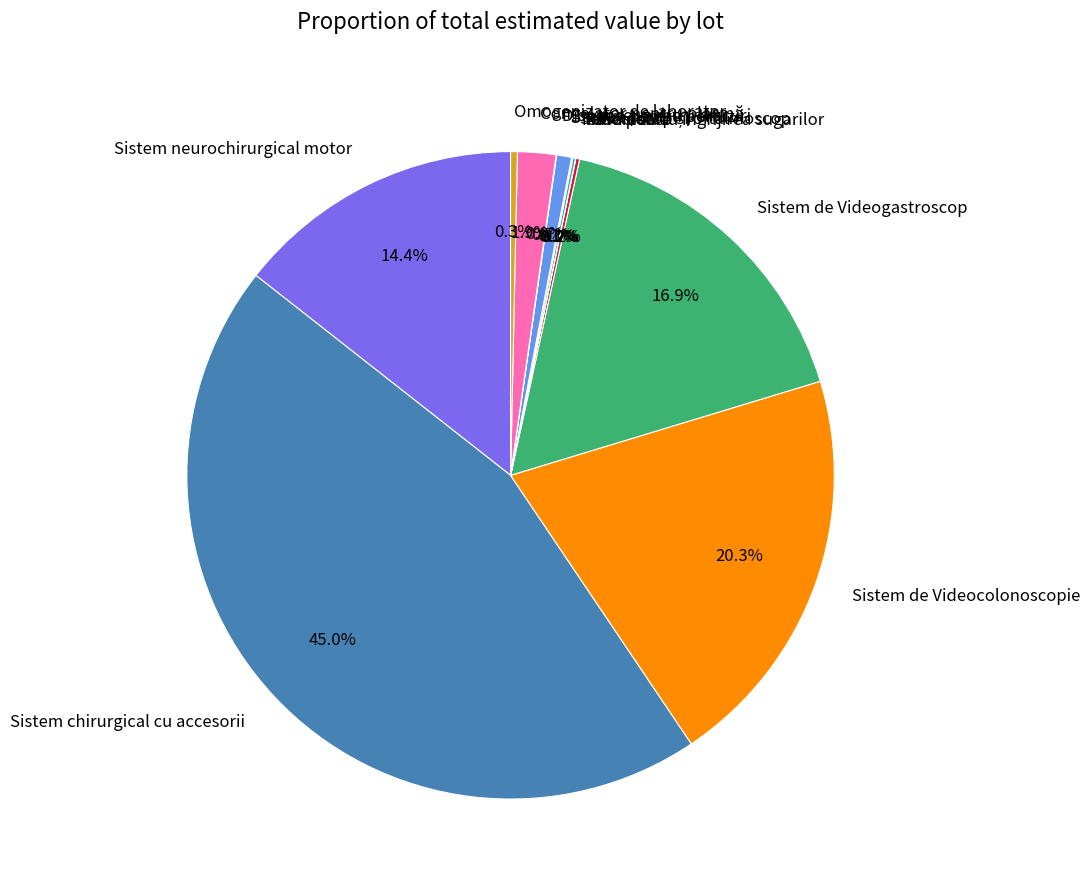

Between Omogenizator de laborator and Sistem de Videogastroscop, which is larger?

Sistem de Videogastroscop